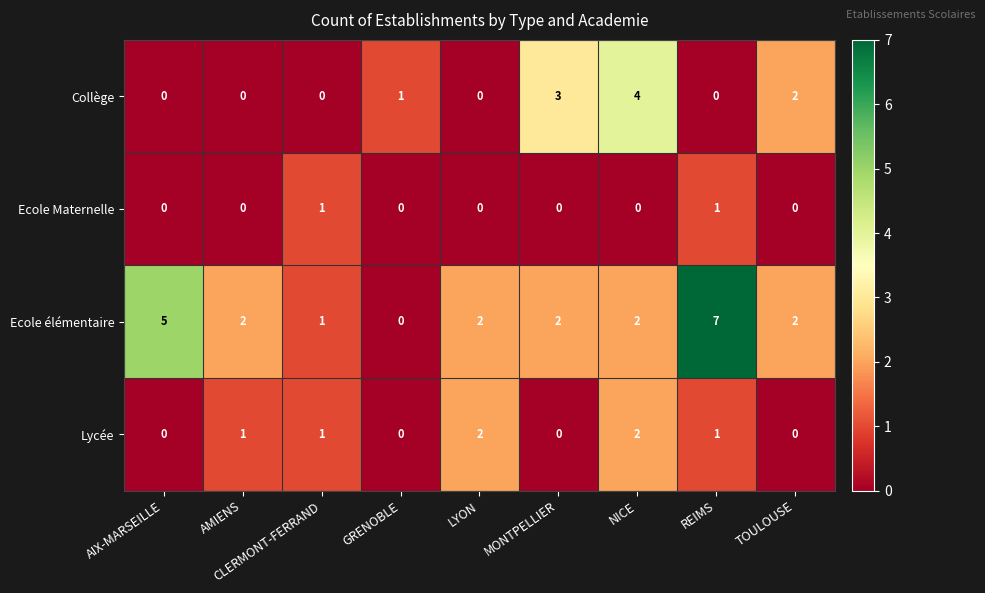

Count the number of categories in the chart.

9